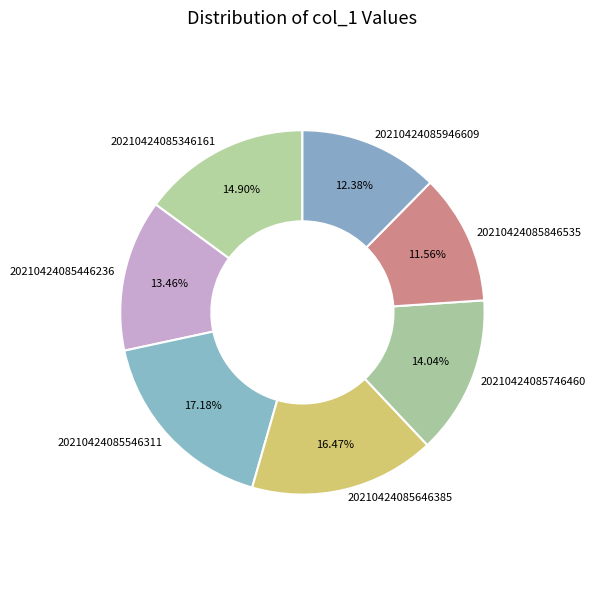

Does 20210424085446236 represent more than half of the total?

No